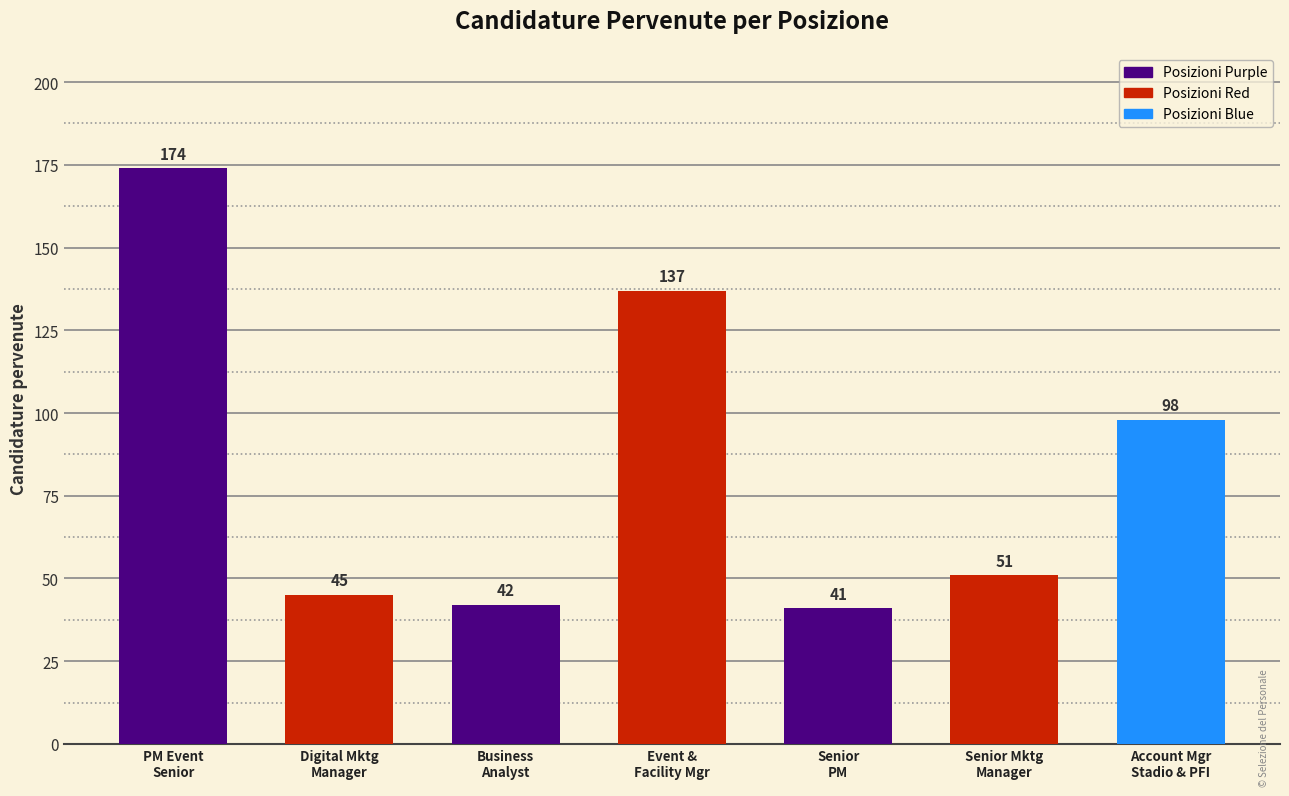

Reading left to right, transcribe all the data shown in this chart.

PM Event
Senior=174	Digital Mktg
Manager=45	Business
Analyst=42	Event &
Facility Mgr=137	Senior
PM=41	Senior Mktg
Manager=51	Account Mgr
Stadio & PFI=98